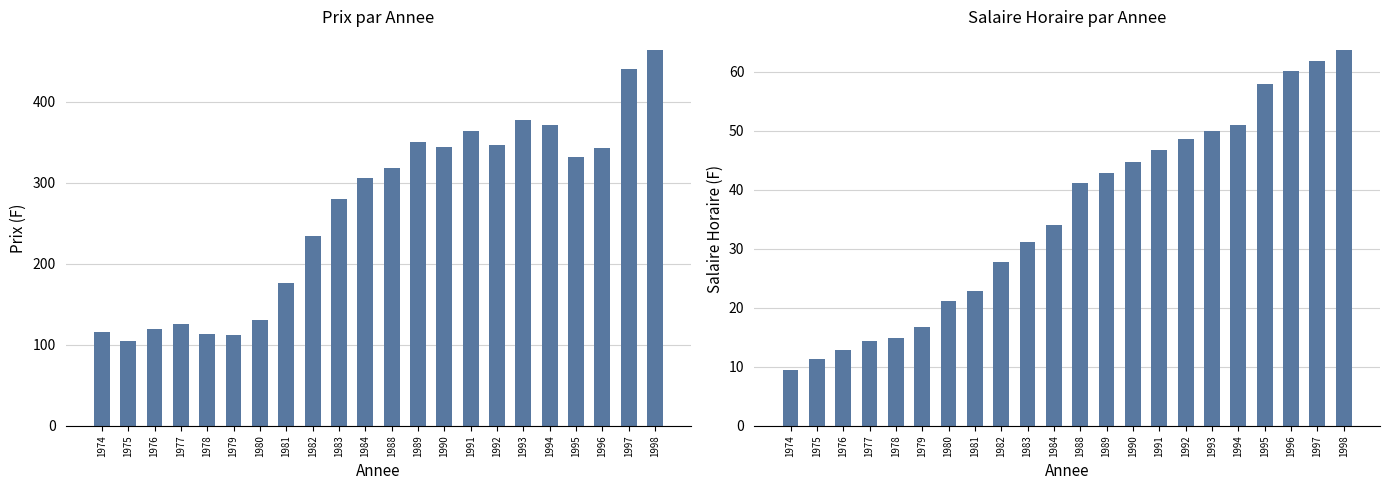

At 1991, list the series in order from largest to smallest.

Prix, Salaire Horaire